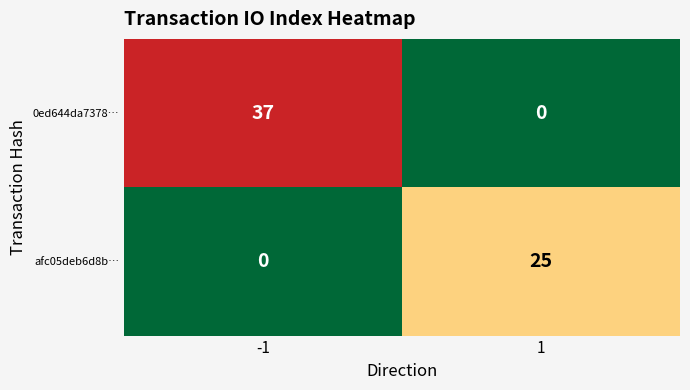

What is the total value across all series at 1?

25